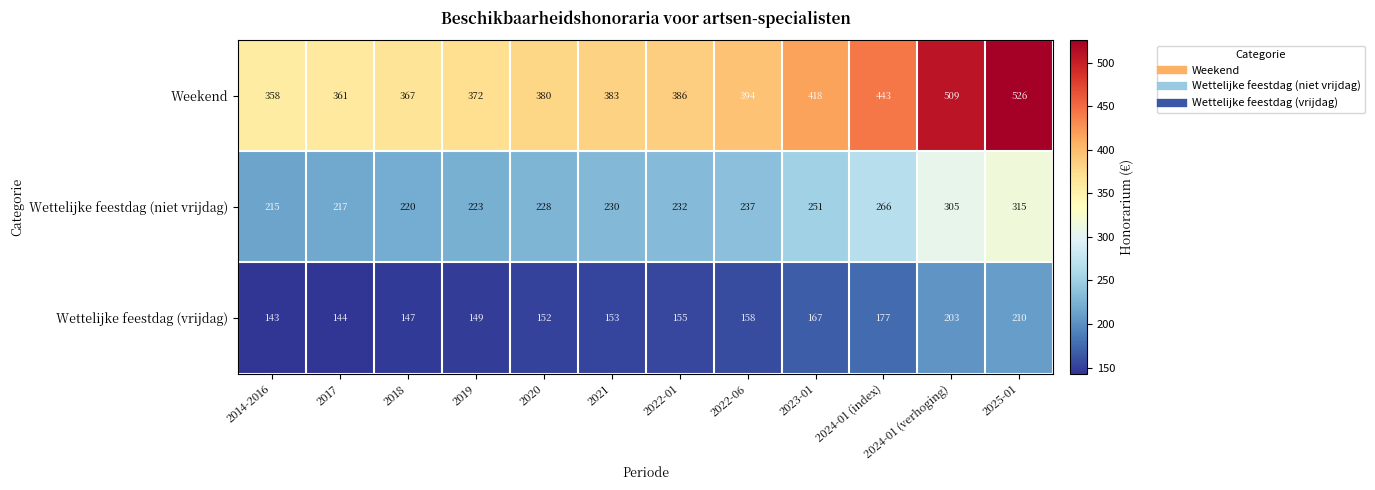

Which series has the largest total across all categories?

Weekend